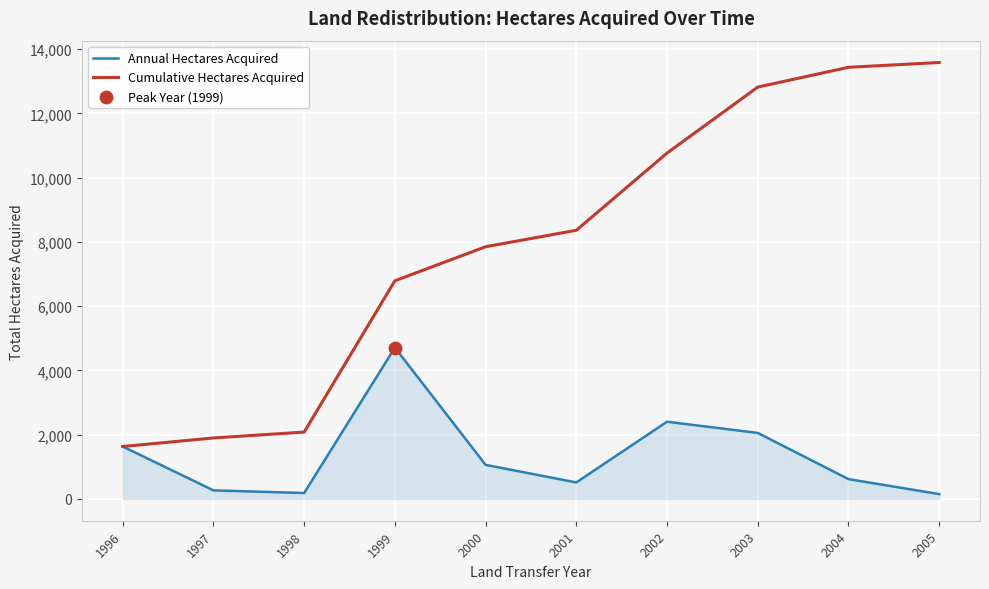

What is the total value across all series at 1997?

2163.7